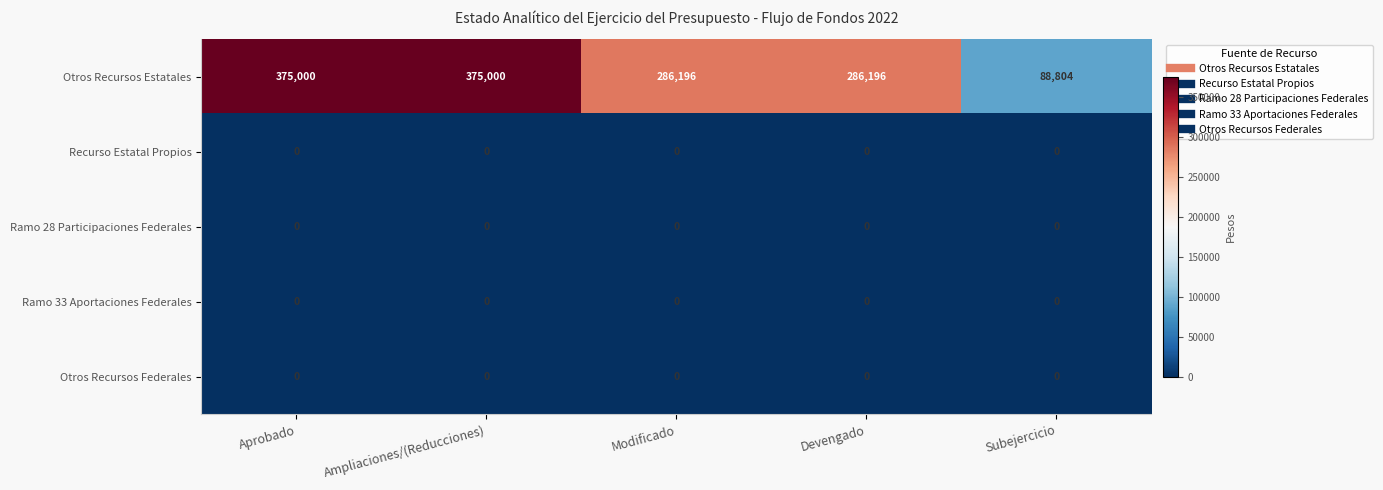

Between Aprobado and Devengado, which series saw the biggest shift?

Otros Recursos Estatales